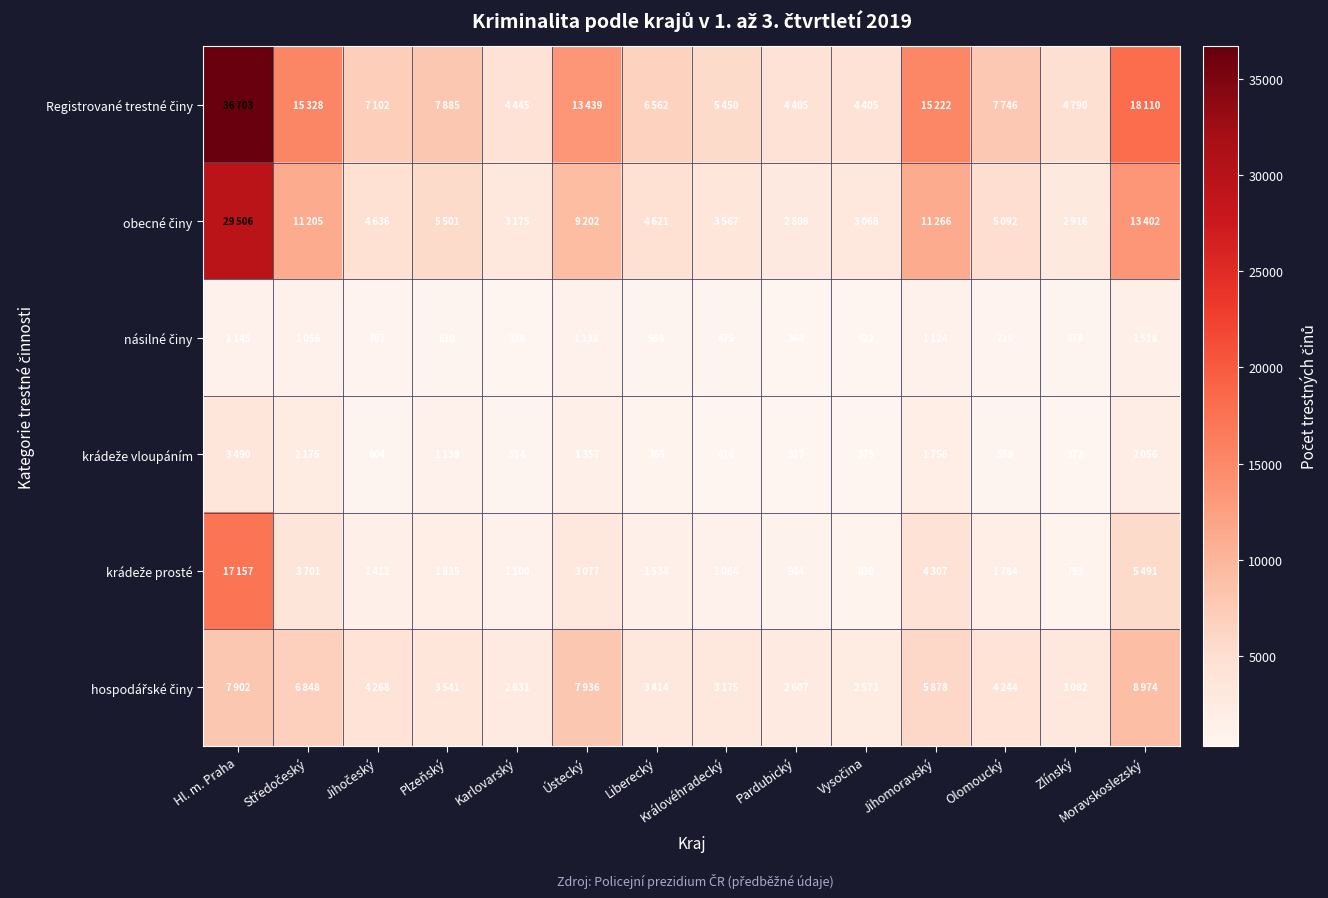

What is the sum of the hospodářské činy values at Zlínský and Moravskoslezský?

12056